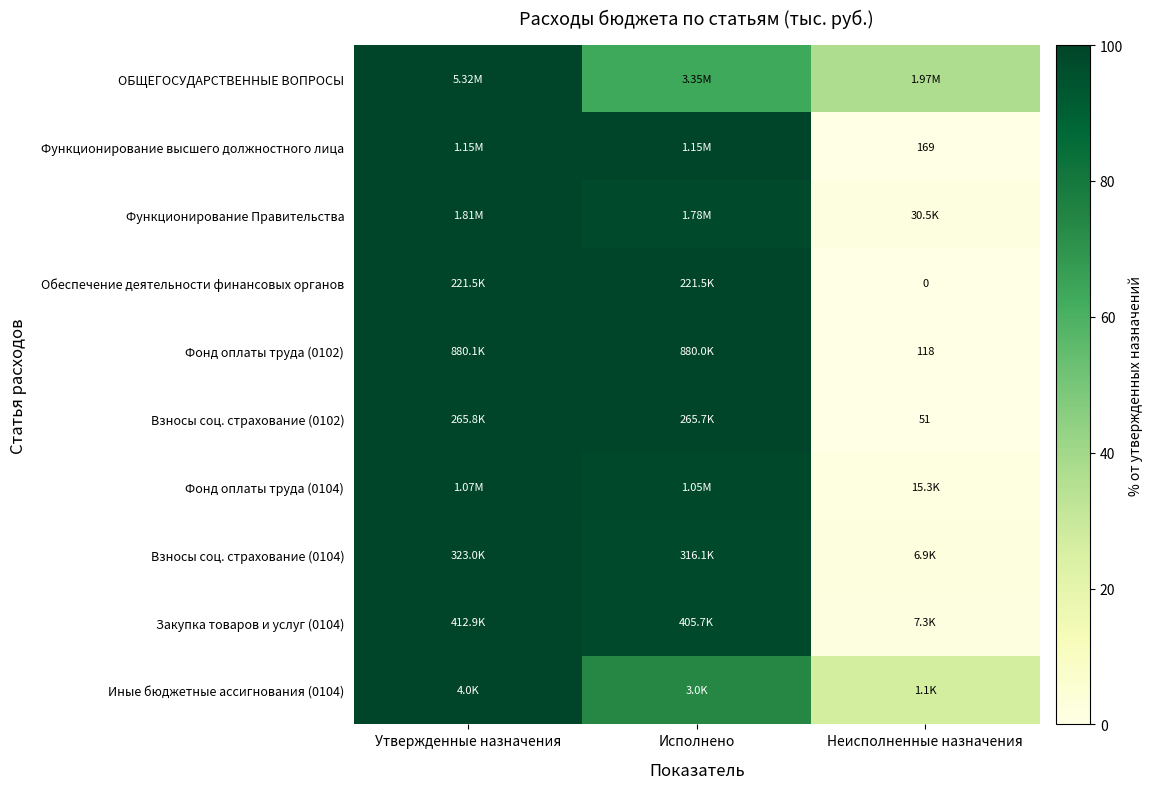

At which label does Фонд оплаты труда (0104) first exceed 98?

Утвержденные назначения